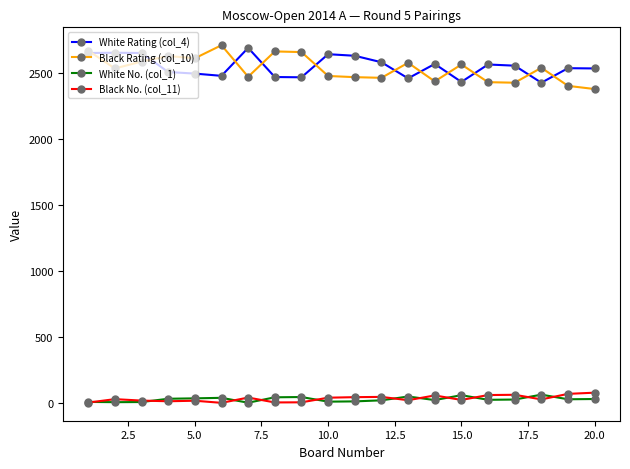

True or false: Black Rating (col_10) has more than 0 interior local peaks.

True